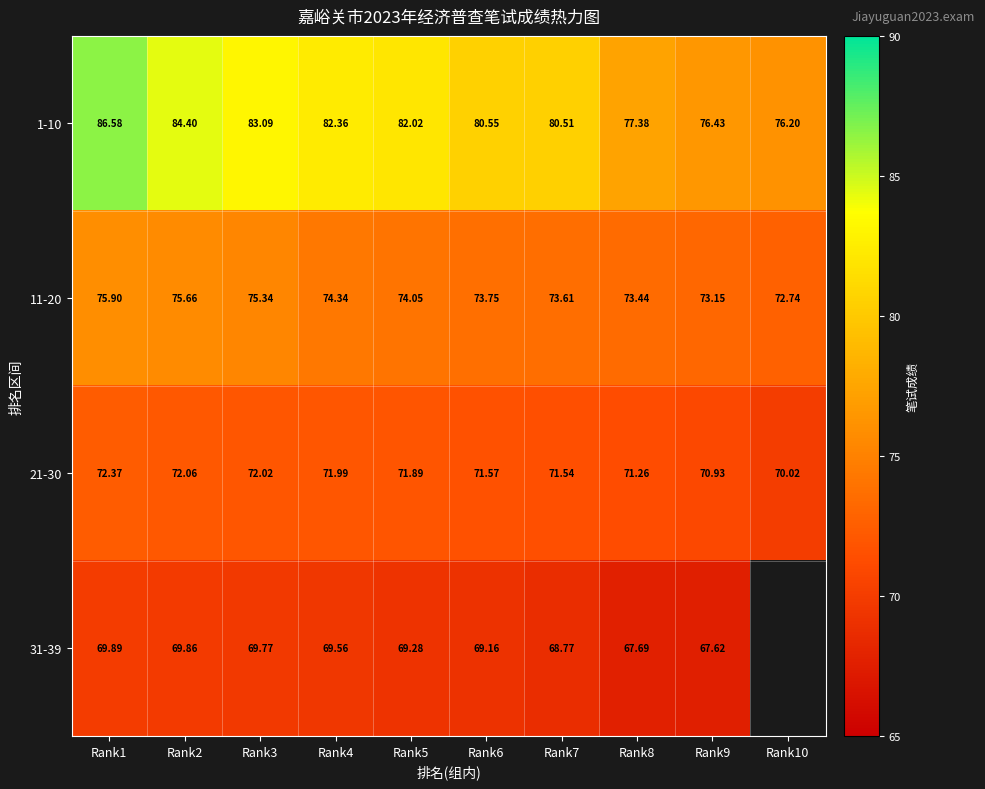

Is the value of 11-20 at Rank9 greater than the value of 21-30 at Rank7?

Yes